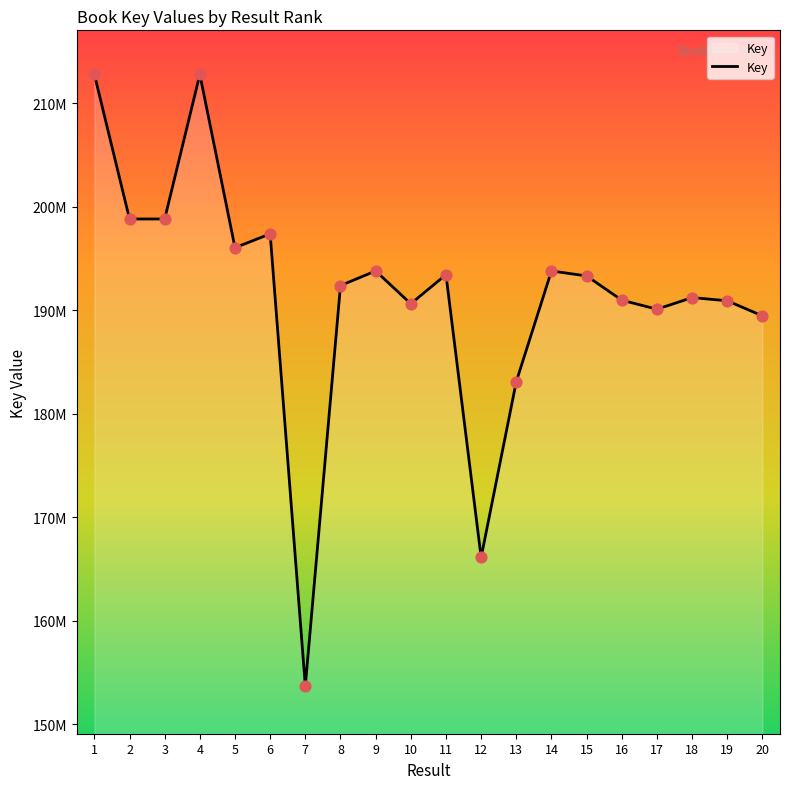

Which has a higher value, 13 or 2?

2